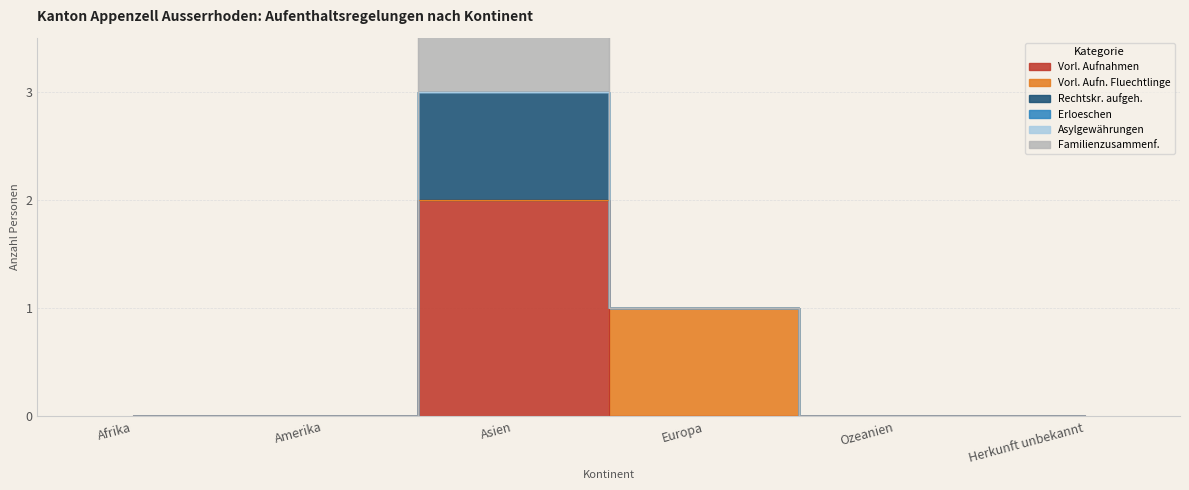

How many lines are shown in the chart?

6